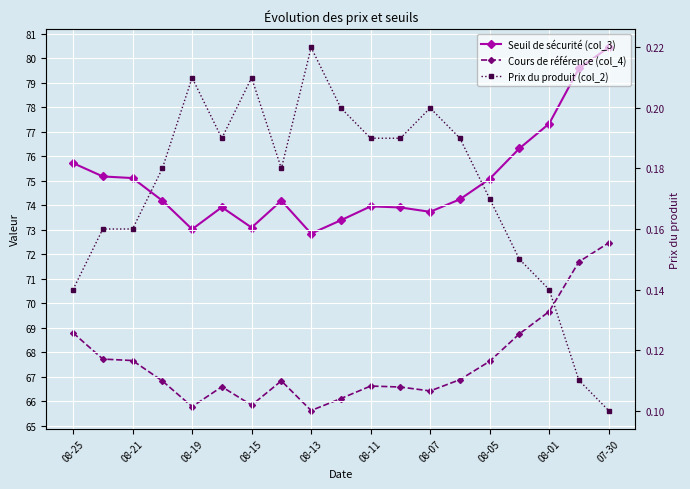

At how many categories does at least one series exceed 58?

19